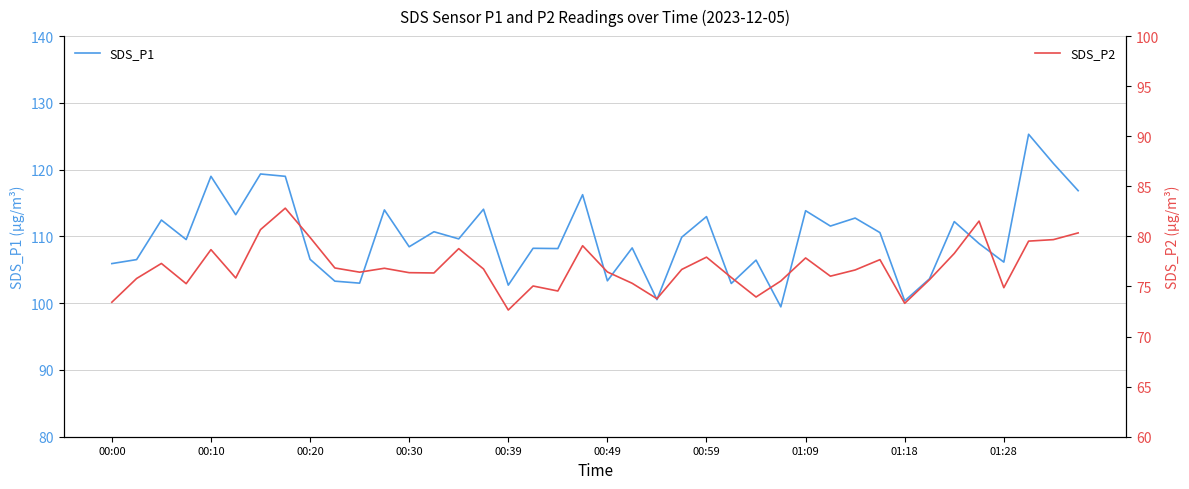

Which series has the largest range (max minus min)?

SDS_P1